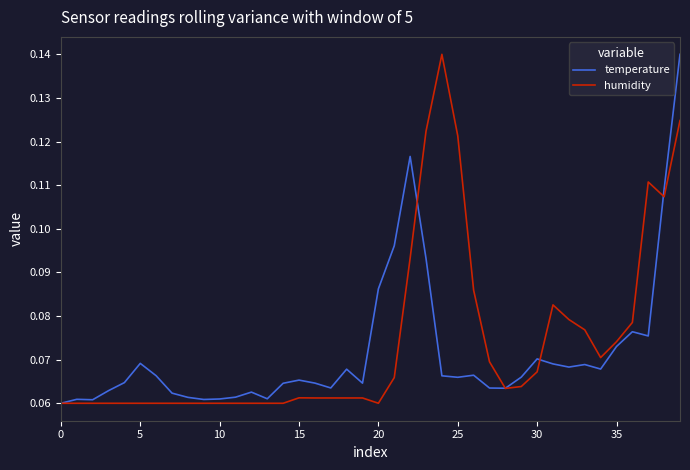

How many lines are shown in the chart?

2